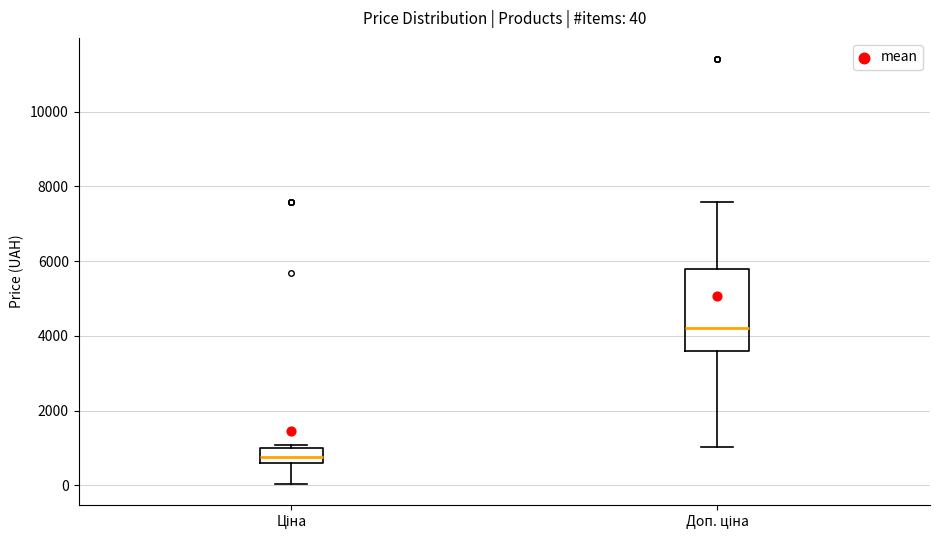

Which box has the highest median line?

Доп. ціна